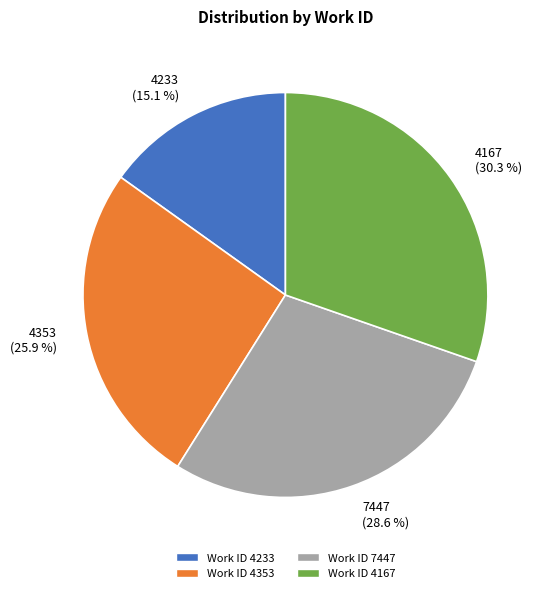

What is the largest slice in the pie chart?

4167